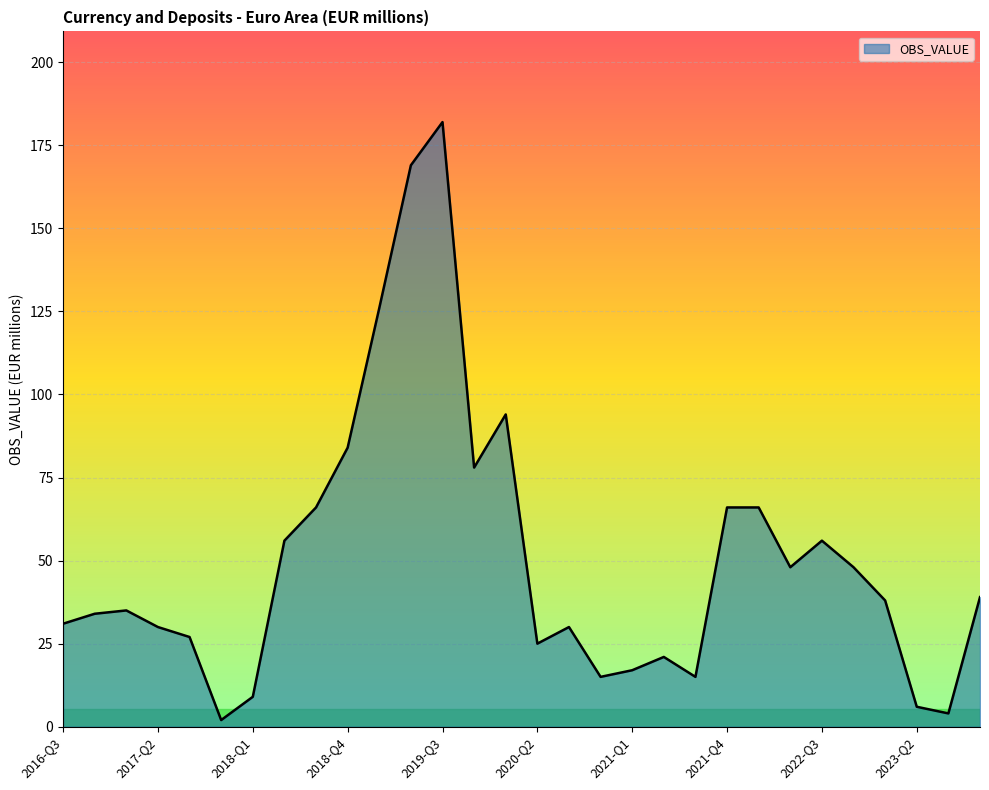

Reading left to right, what are all the values shown in this chart?

31	34	35	30	27	2	9	56	66	84	126	169	182	78	94	25	30	15	17	21	15	66	66	48	56	48	38	6	4	39